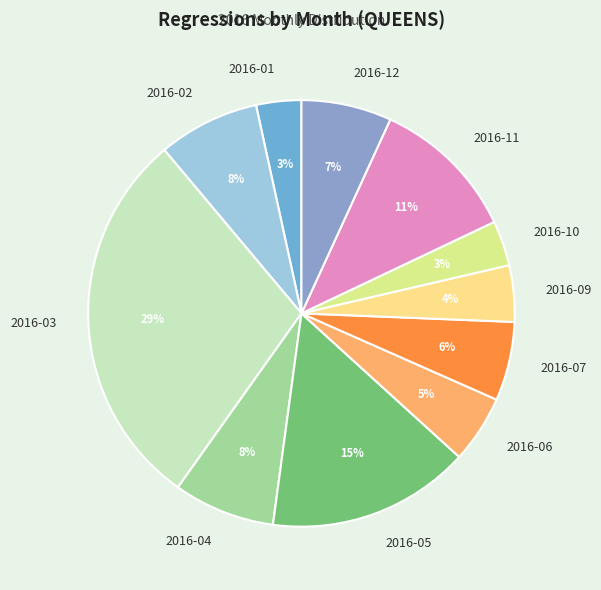

To the nearest percent, what portion does 2016-10 represent?

3%